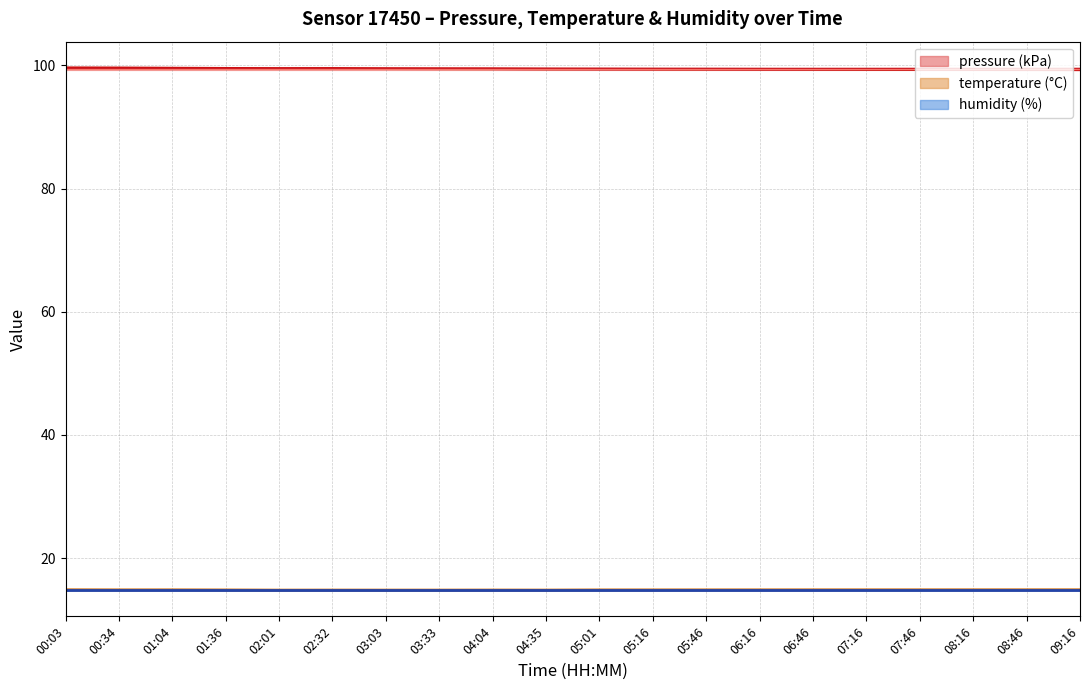

True or false: pressure (kPa) has a value of 99.6 at 00:34.

True